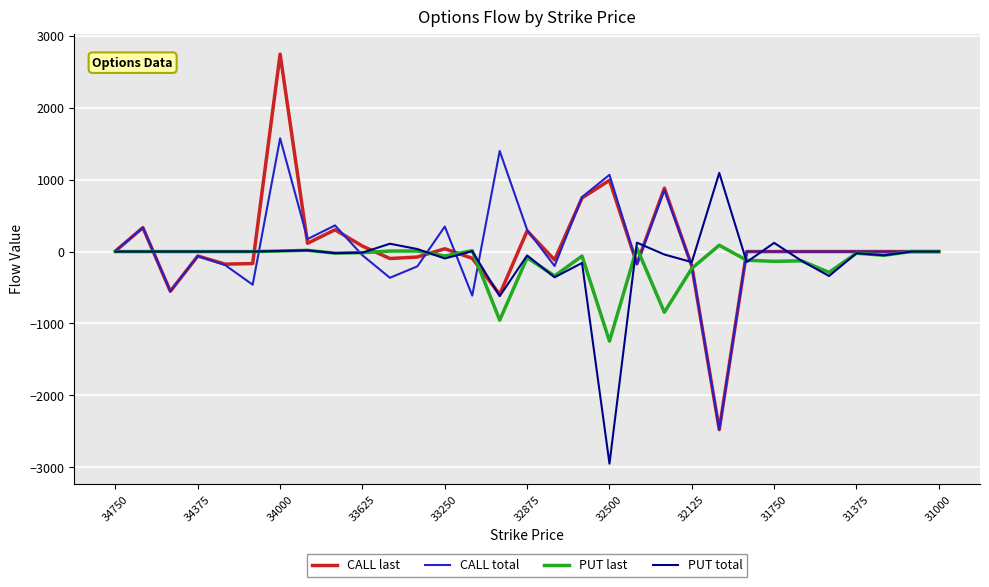

True or false: CALL last and CALL total intersect in this chart.

True